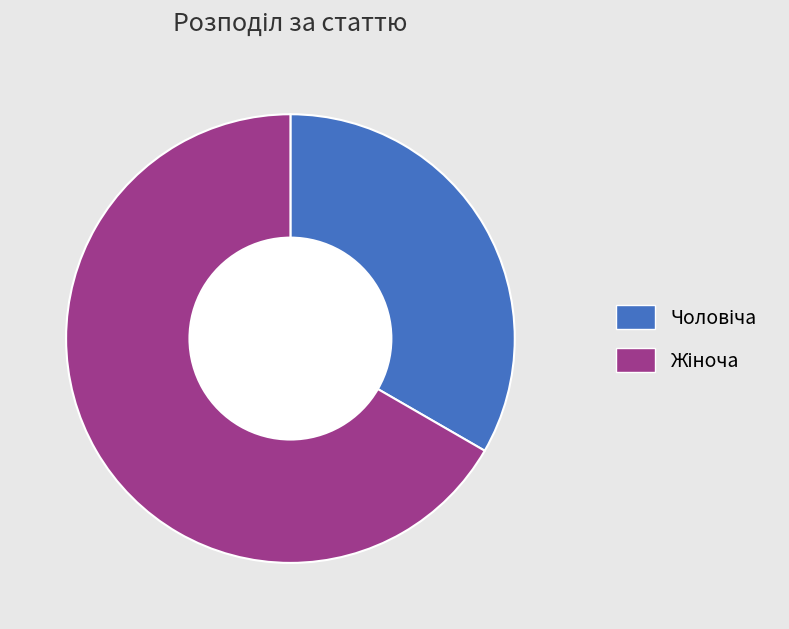

Is there any slice that represents more than half of the pie?

Yes